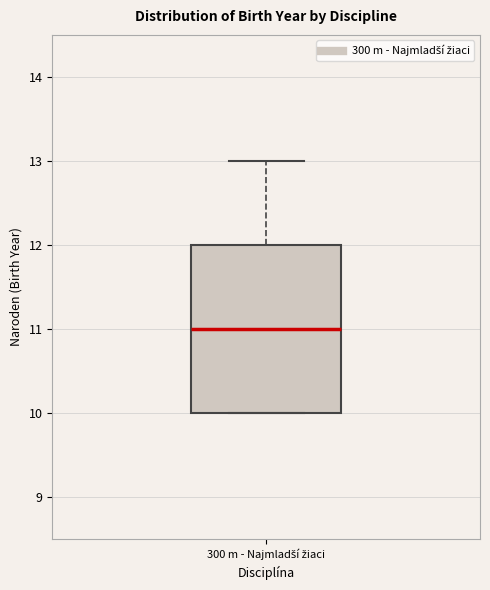

Transcribe this box plot: give where the median line is, the range the box spans, and where the two whiskers end, as read against the y-axis. The values are not printed on the chart, so give them approximately, as read against the axis.

median 11, box 10 to 12, whiskers 10 to 13